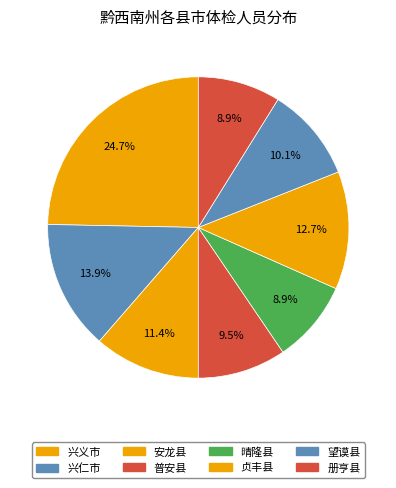

To the nearest percent, what is the difference between the 安龙县 and 兴义市 slice percentages?

13%